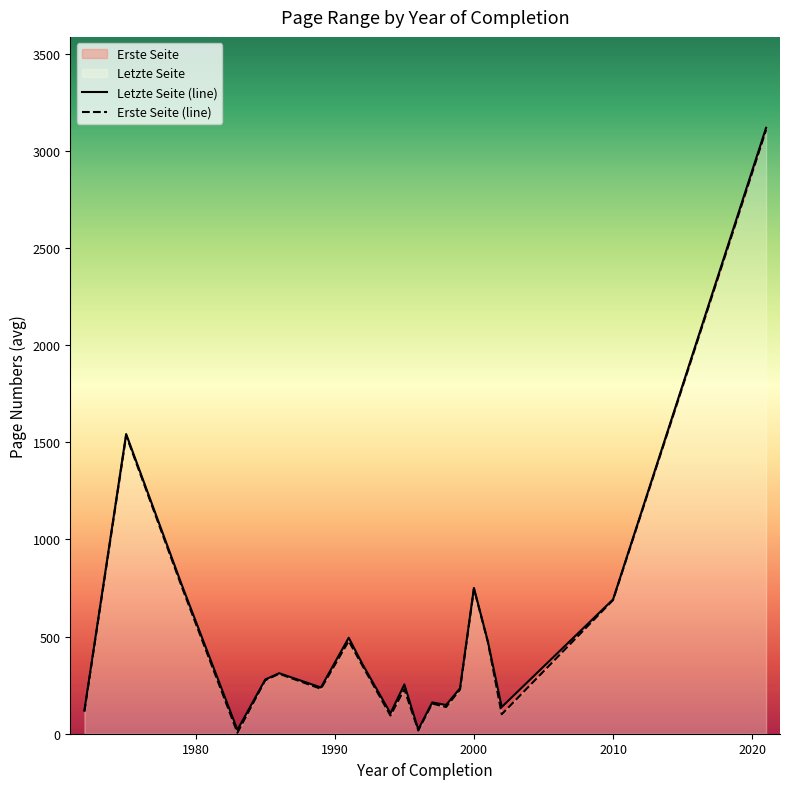

What is the spread (max minus min) of values at 1979?

7